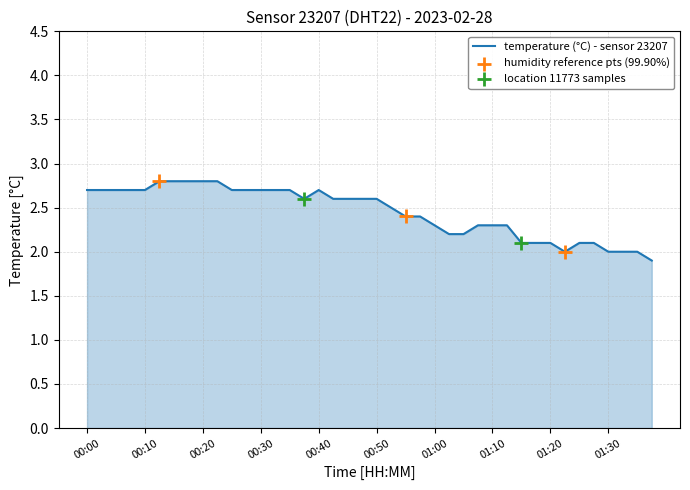

What is the minimum value shown in the chart?

1.9